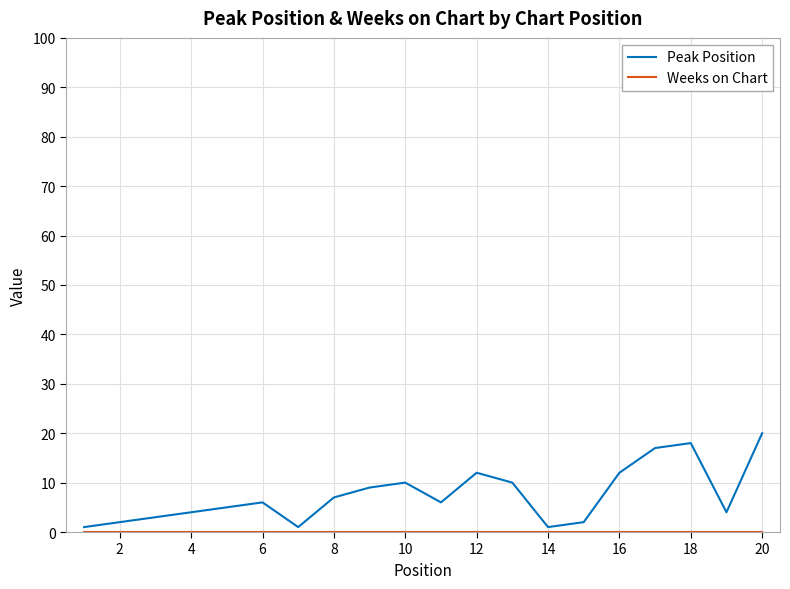

What is the greatest value displayed?

20